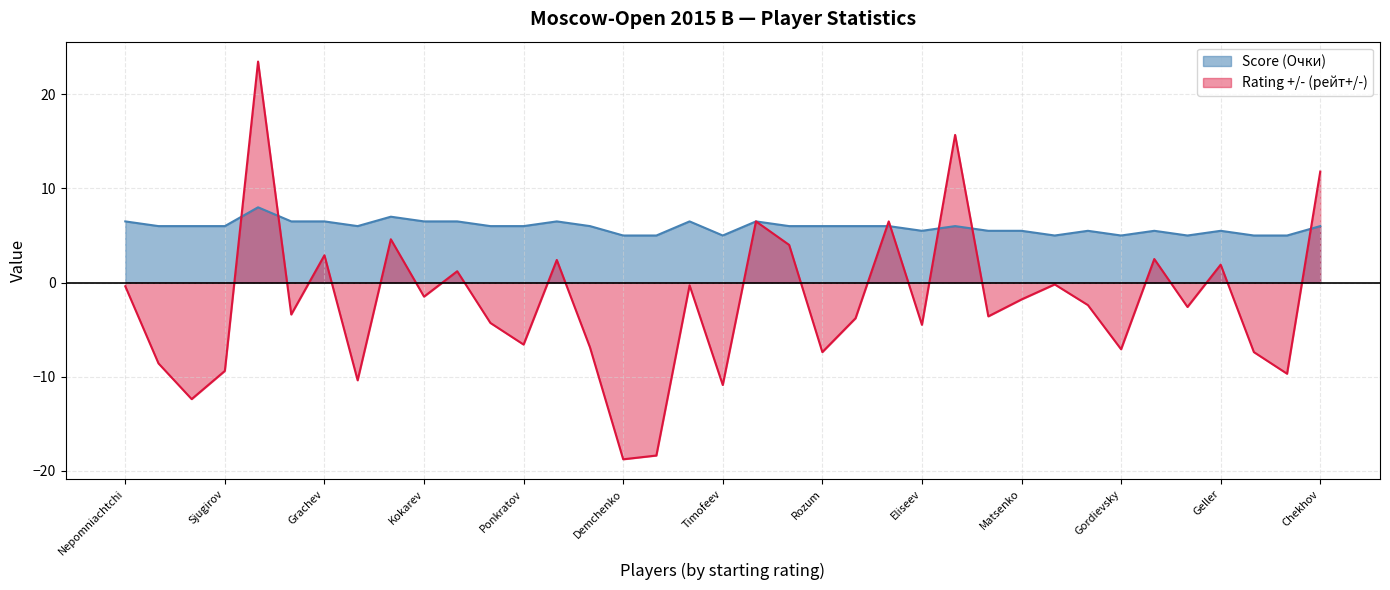

What is the sum of all Rating +/- (рейт+/-) values?

-79.3